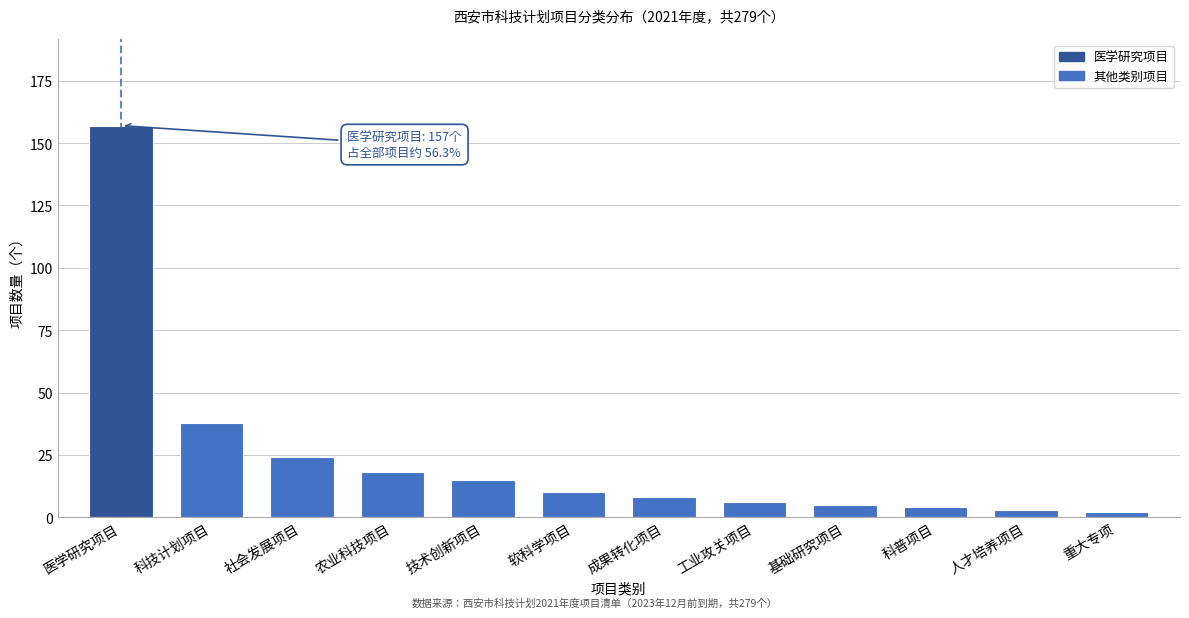

Reading left to right, transcribe all the data shown in this chart.

157	38	24	18	15	10	8	6	5	4	3	2